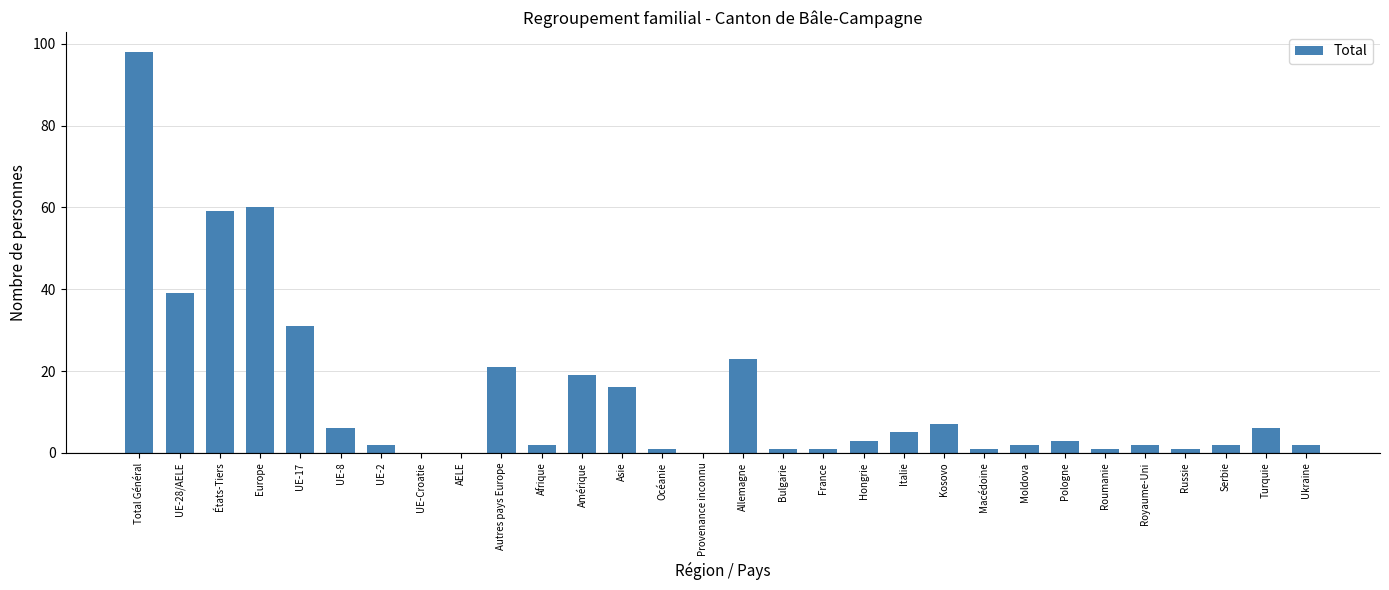

What is the sum of the values at Italie and États-Tiers?

64